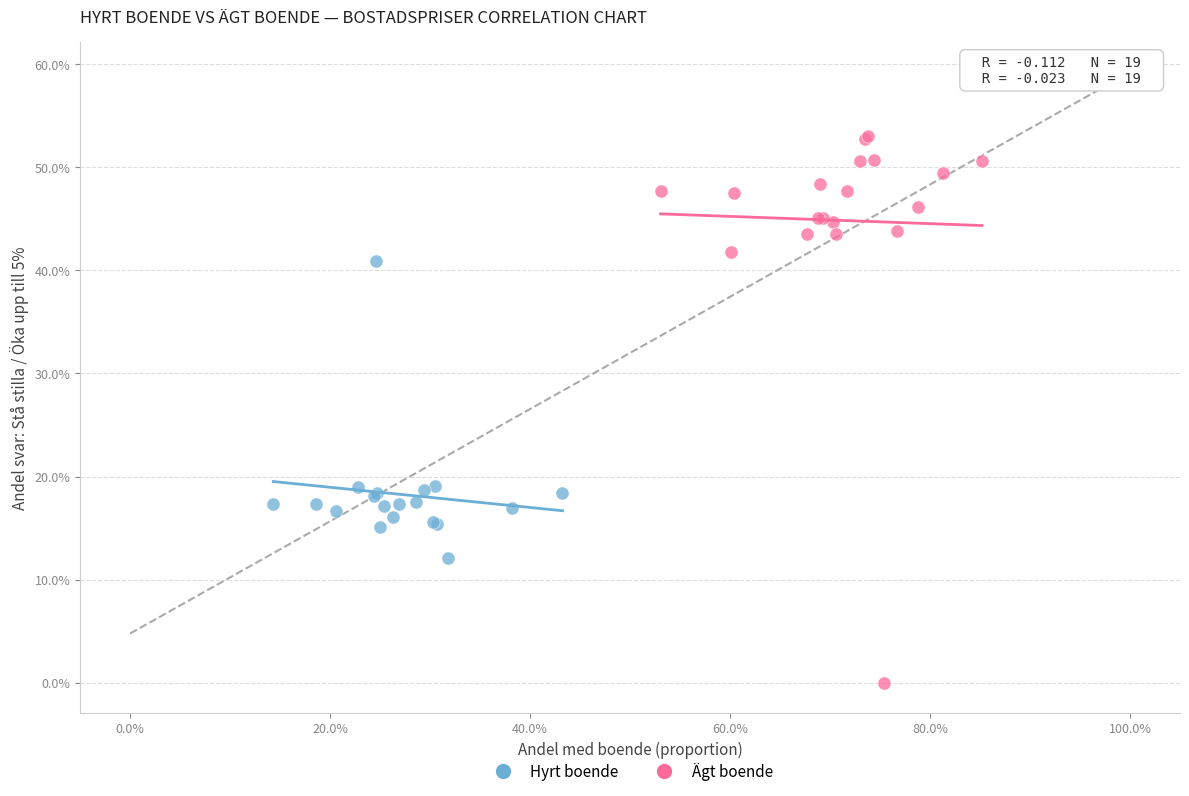

Which series has the widest spread of Y values?

Ägt boende